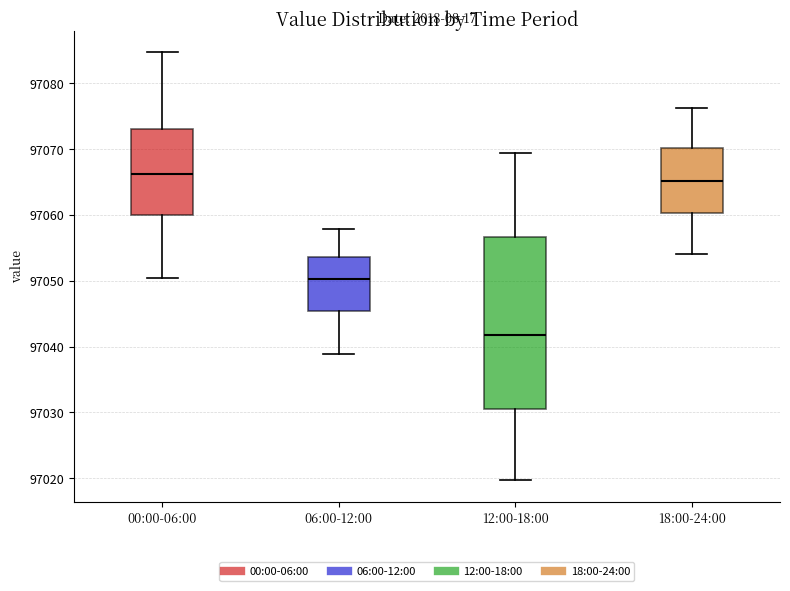

Which box's median line is the lowest?

12:00-18:00